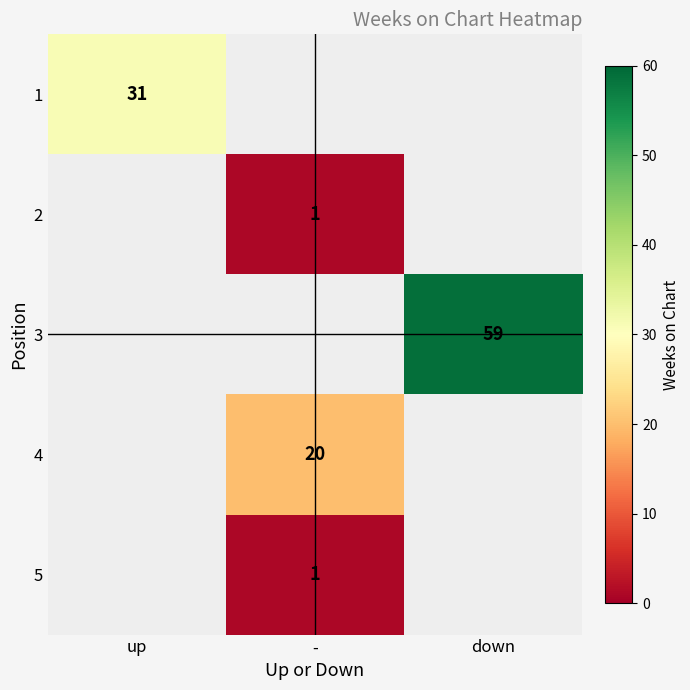

At which category does the chart reach its minimum across all series?

-